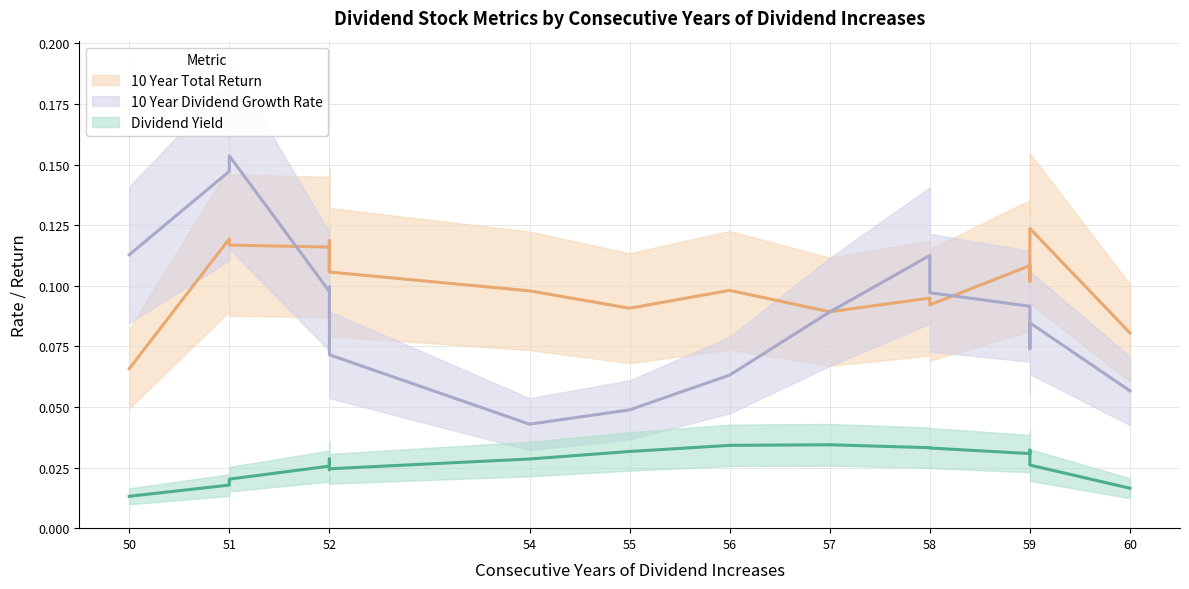

Is the value of 10 Year Total Return at 58 greater than the value of Dividend Yield at 60?

Yes